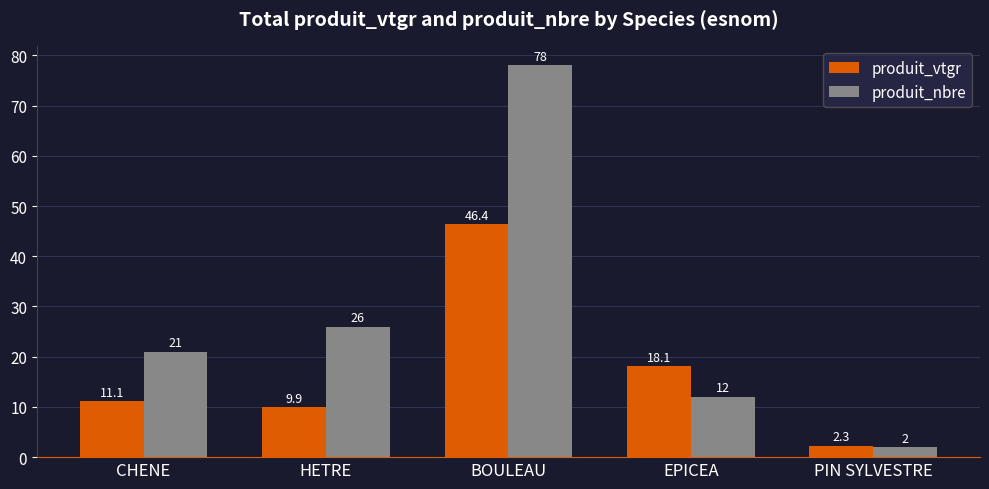

At which label is produit_vtgr closest to 24?

EPICEA